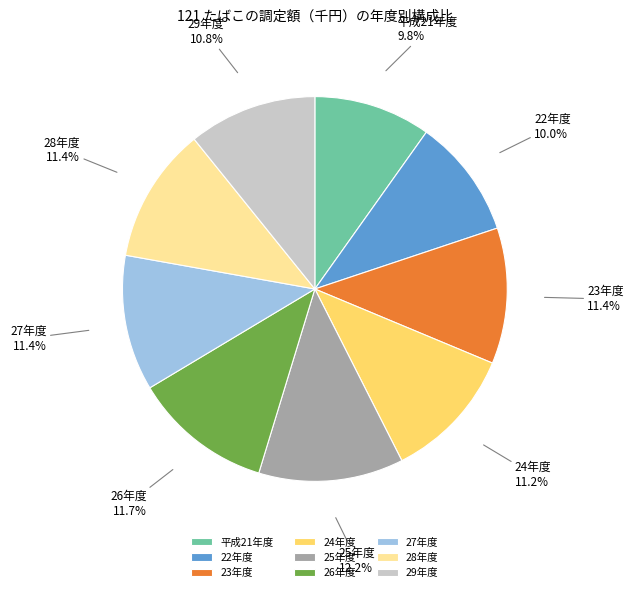

To the nearest percent, what is the combined percentage of 28年度 and 29年度?

22%